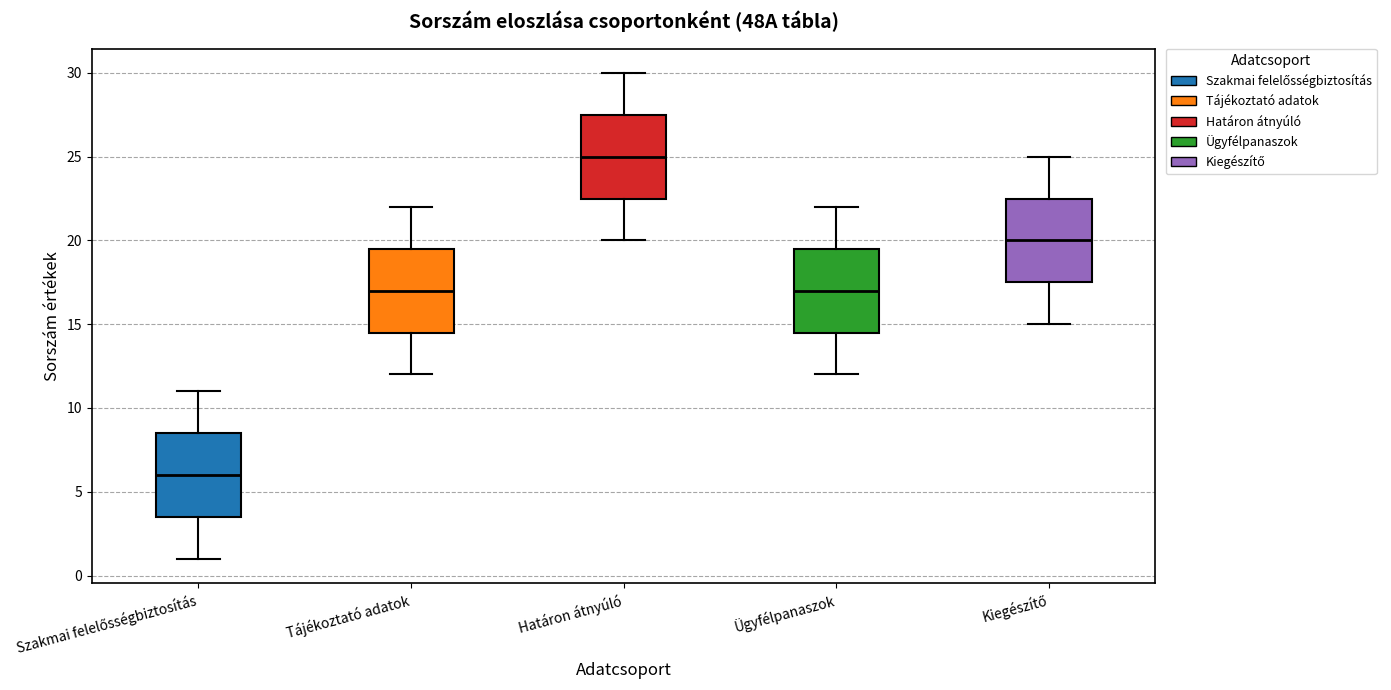

Which box has the highest median line?

Határon átnyúló